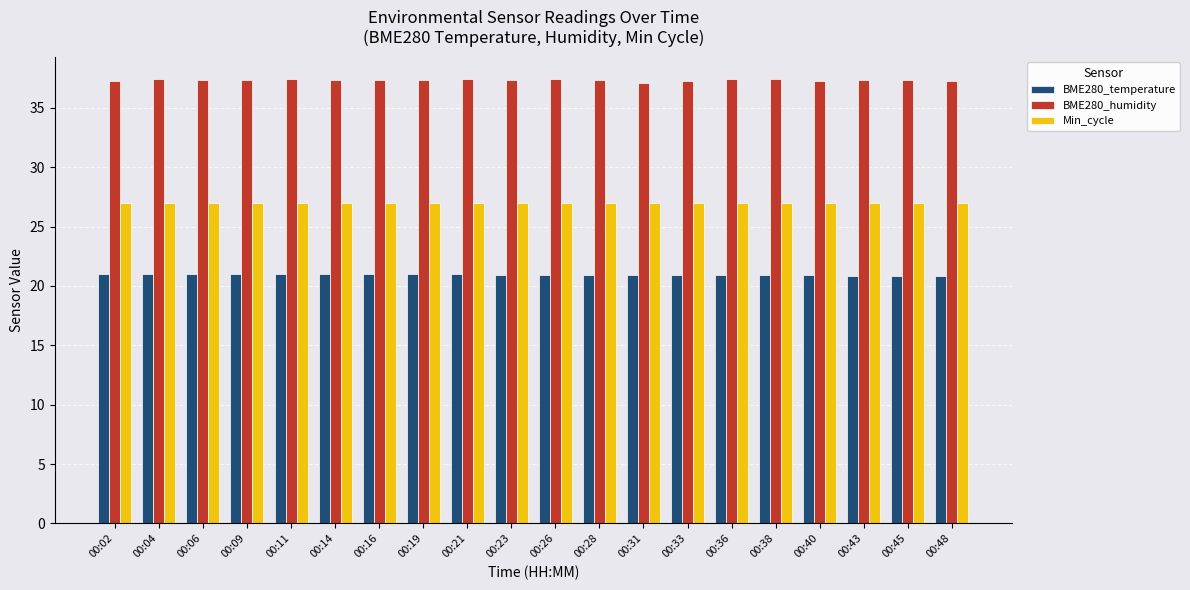

What is the difference between the highest and lowest values at 00:14?

16.3